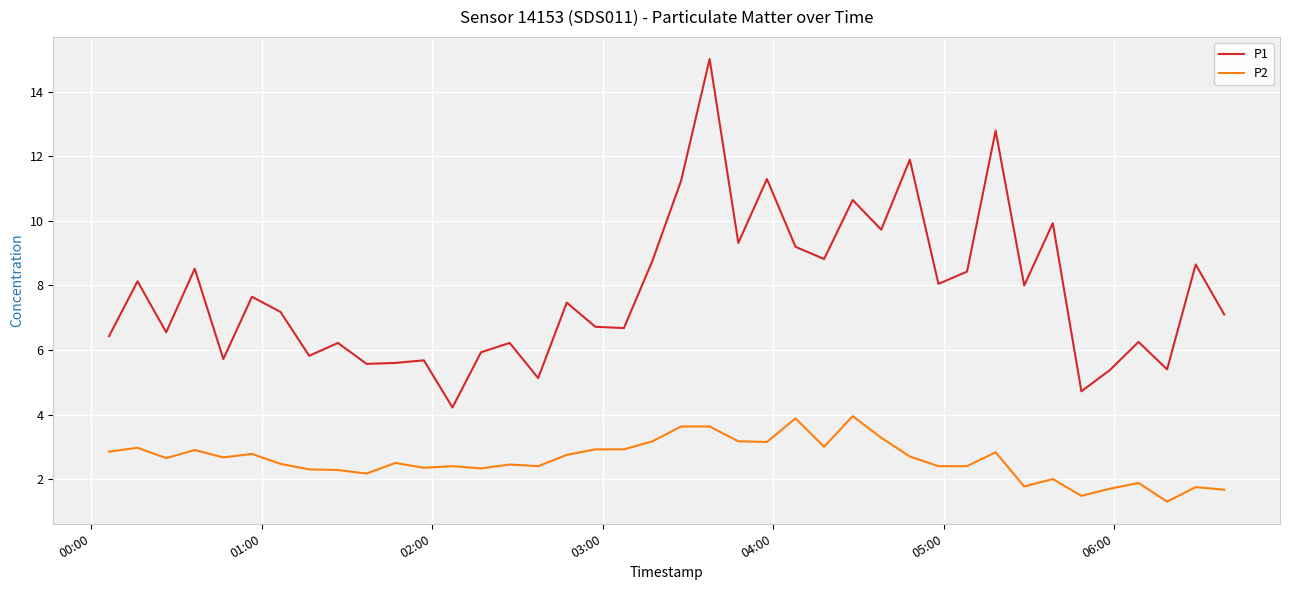

List the series in order of their peak value, highest first.

P1, P2